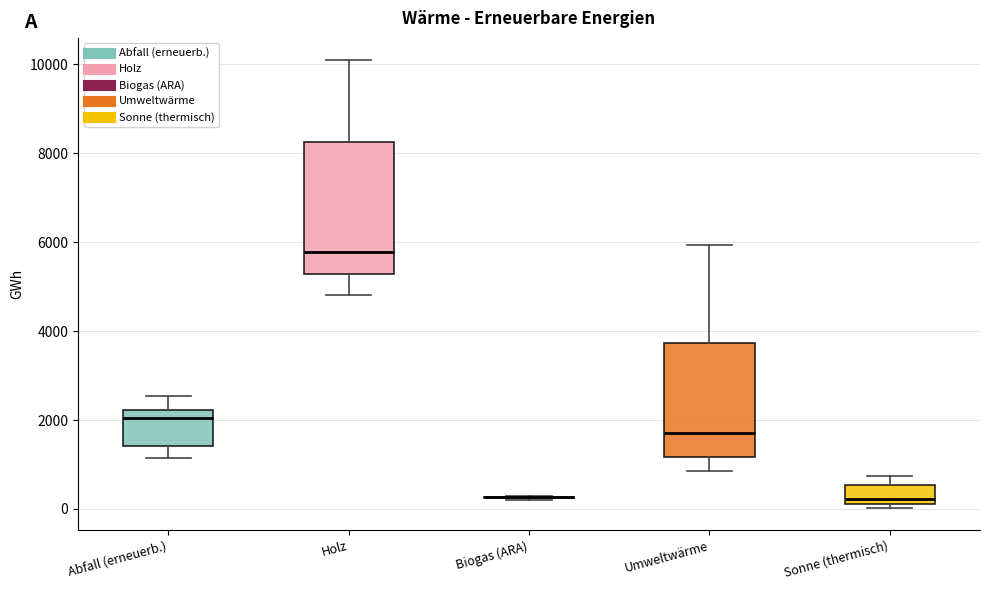

Where does the median line of the box for Holz sit on the y-axis? The values are not printed on the chart, so give them approximately, as read against the axis.

5800